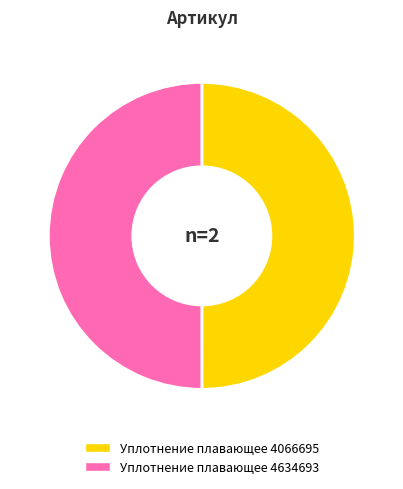

Do Уплотнение плавающее 4634693 and Уплотнение плавающее 4066695 together represent more than half of the pie?

Yes